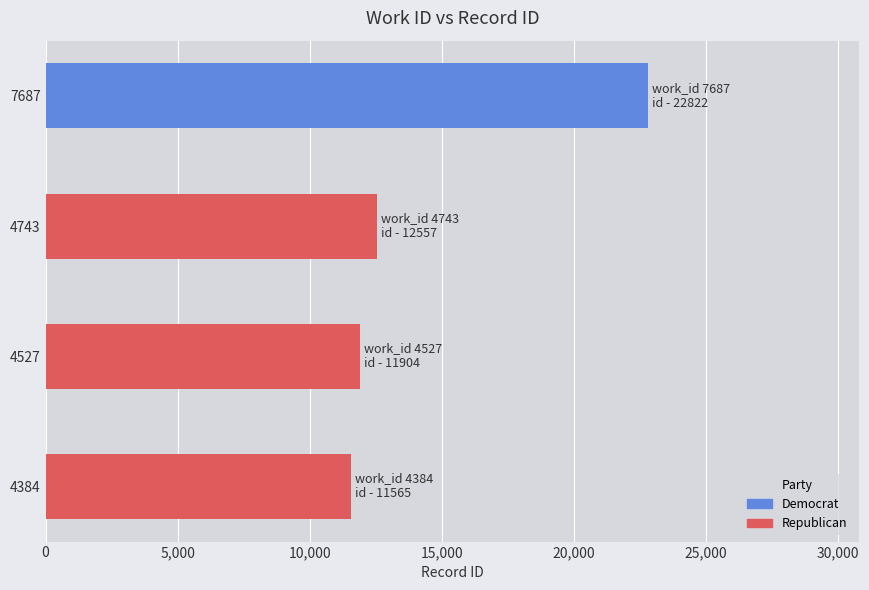

Which has a higher value, 4384 or 4743?

4743